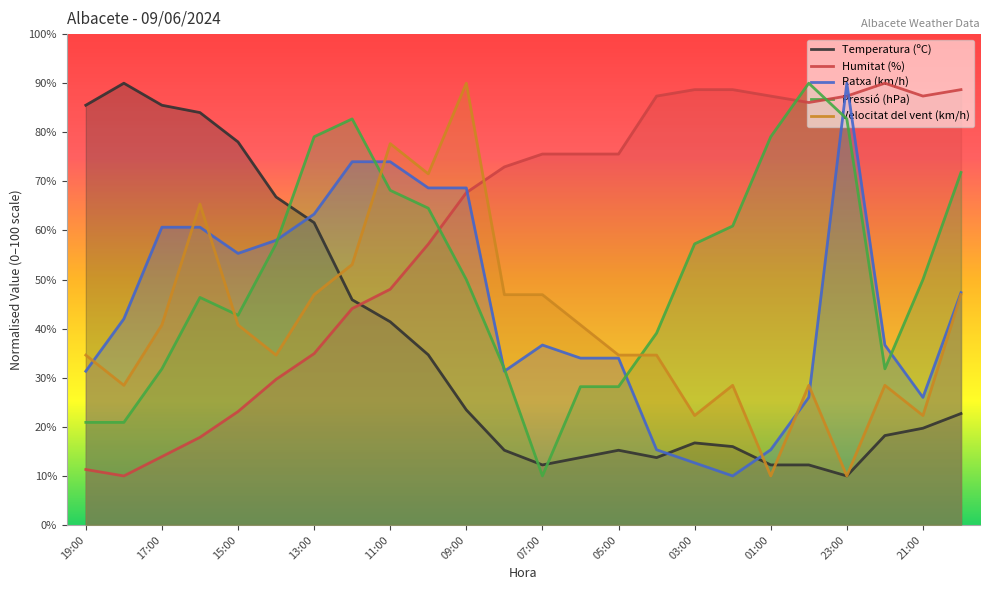

True or false: Temperatura (ºC) has a value of 7.2 at 02:00.

False